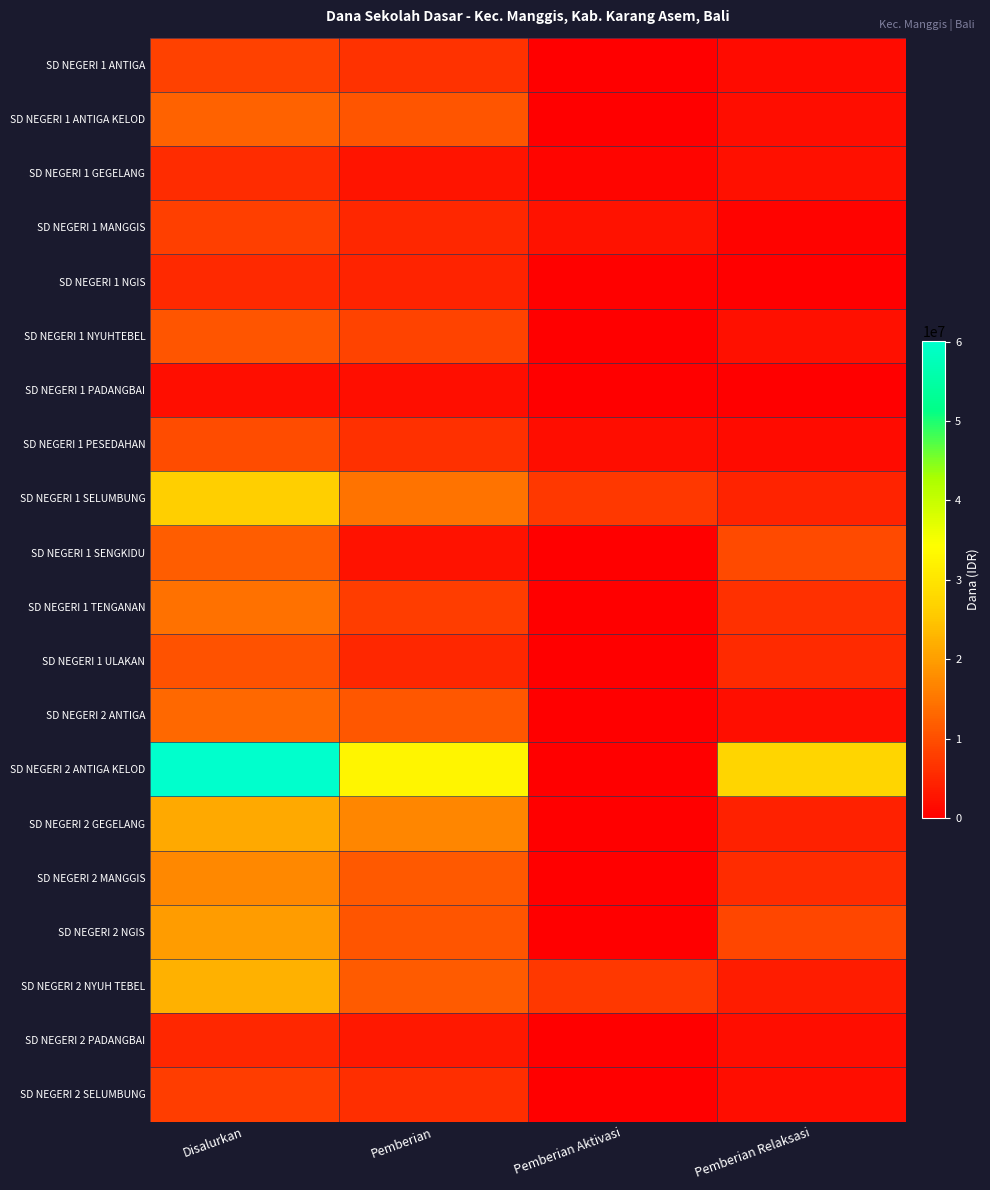

What is the difference between the highest and lowest values at Pemberian Relaksasi?

27225000